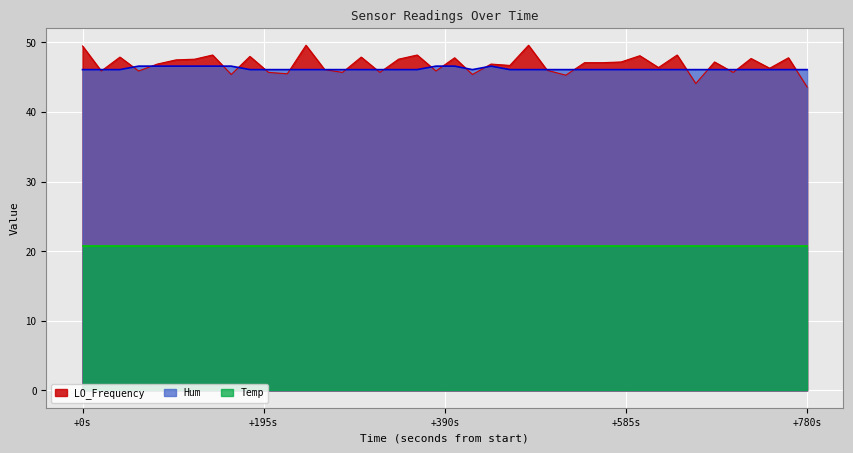

Which series has the largest range (max minus min)?

LO_Frequency